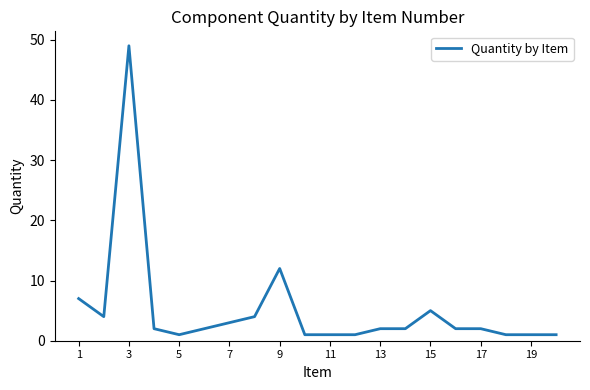

What is the maximum value shown in the chart?

49